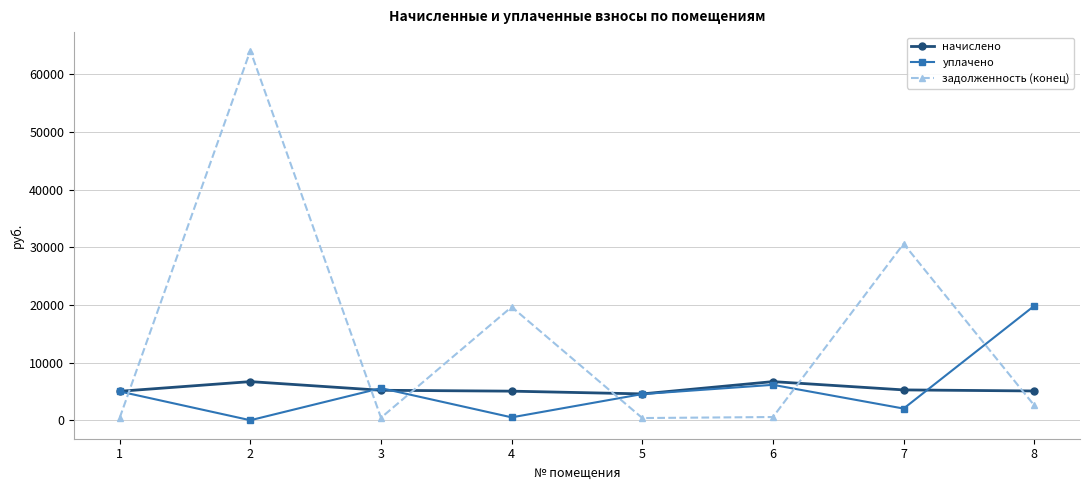

After their last crossing, which series has the higher values: начислено or уплачено?

уплачено